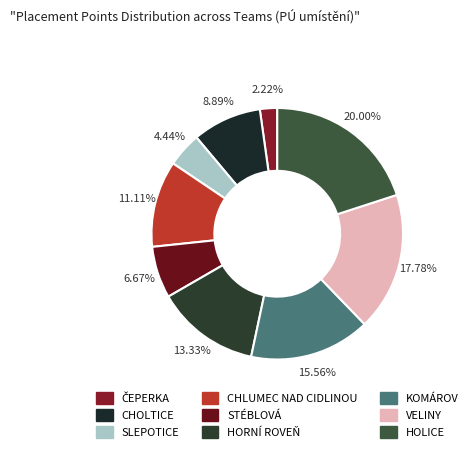

Is CHLUMEC NAD CIDLINOU the majority of the pie?

No